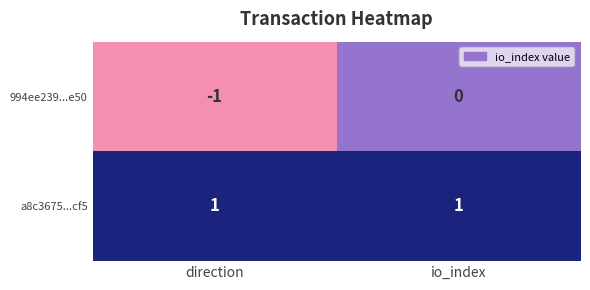

Rank the categories by 994ee239...e50 value from highest to lowest.

io_index, direction